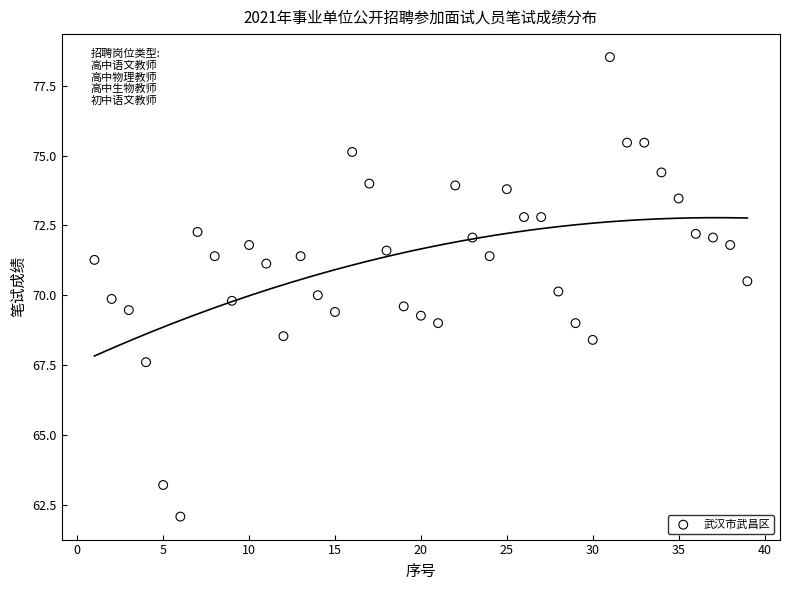

What is the range of X values (max minus min)?

38.0